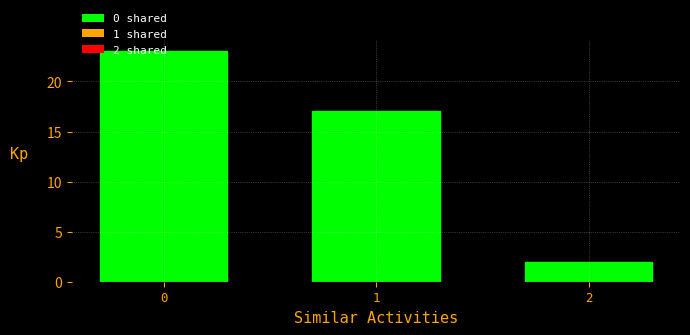

What is the difference between the maximum and second lowest values?

6